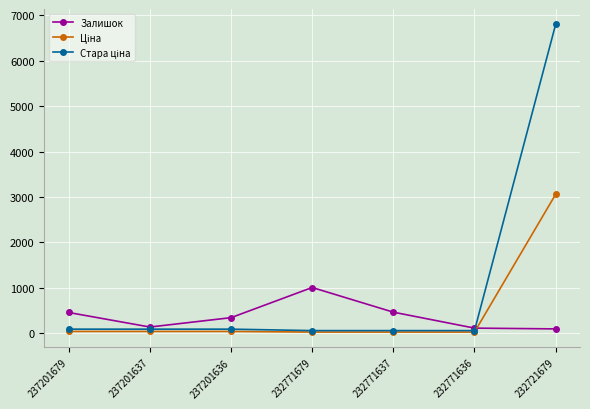

Which label corresponds to the largest value in the chart?

232721679